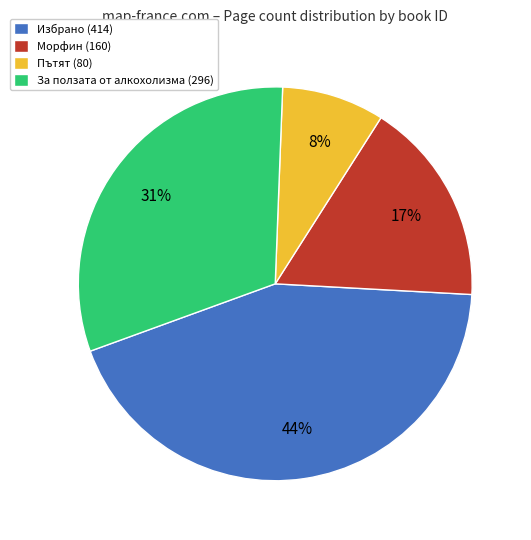

Which category has the smallest portion of the pie?

Пътят (80)